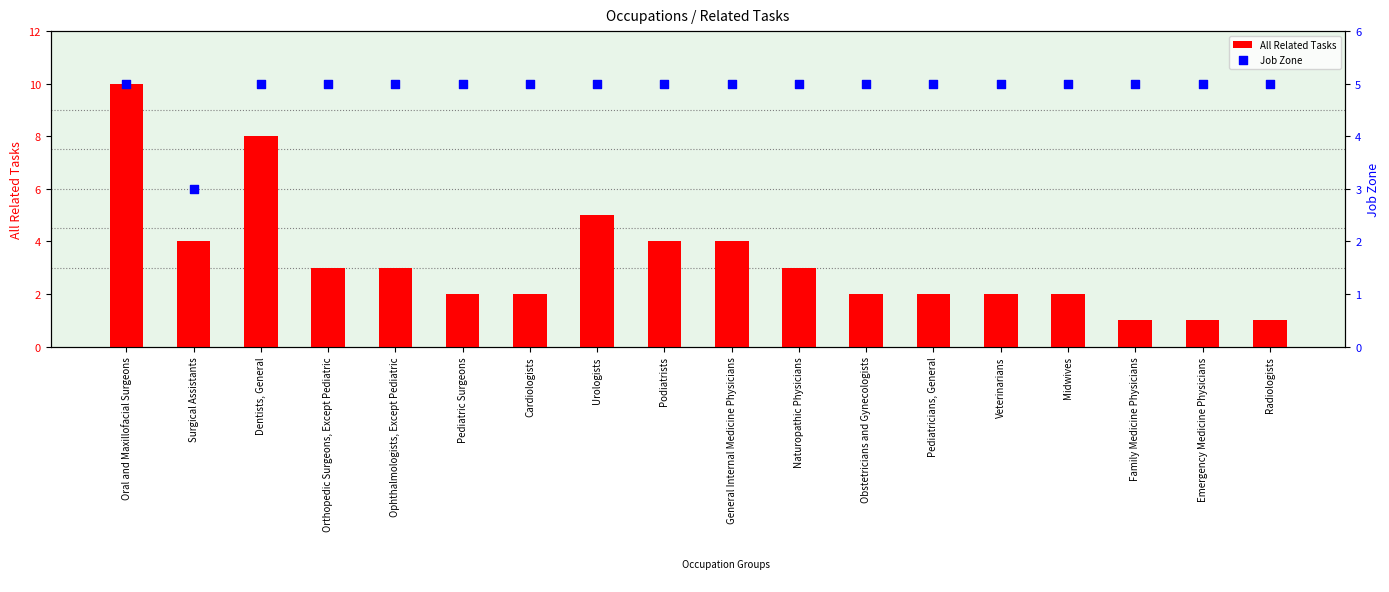

At which category is the sum across all series the highest?

Oral and Maxillofacial Surgeons